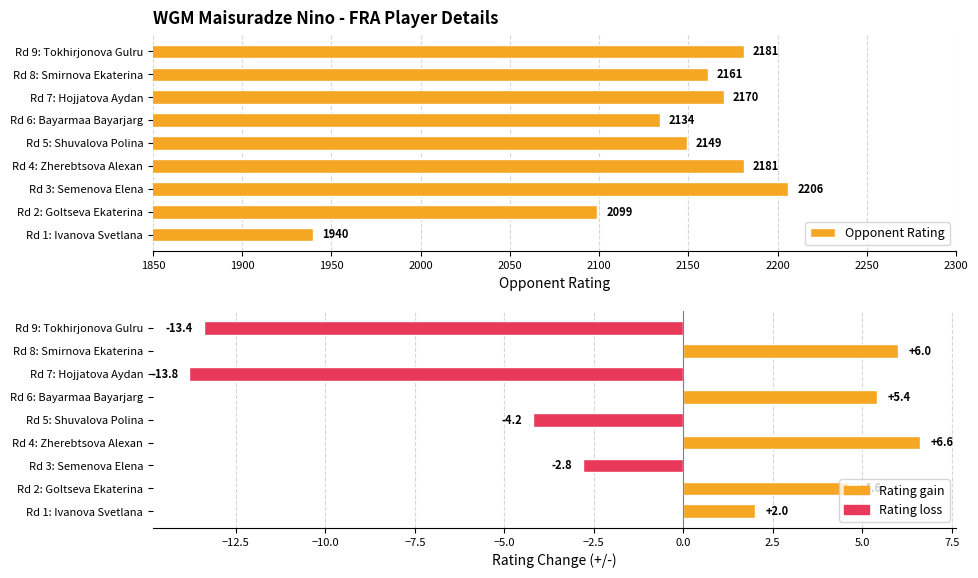

Is it true that the value at Rd 3: Semenova Elena is 2906?

False